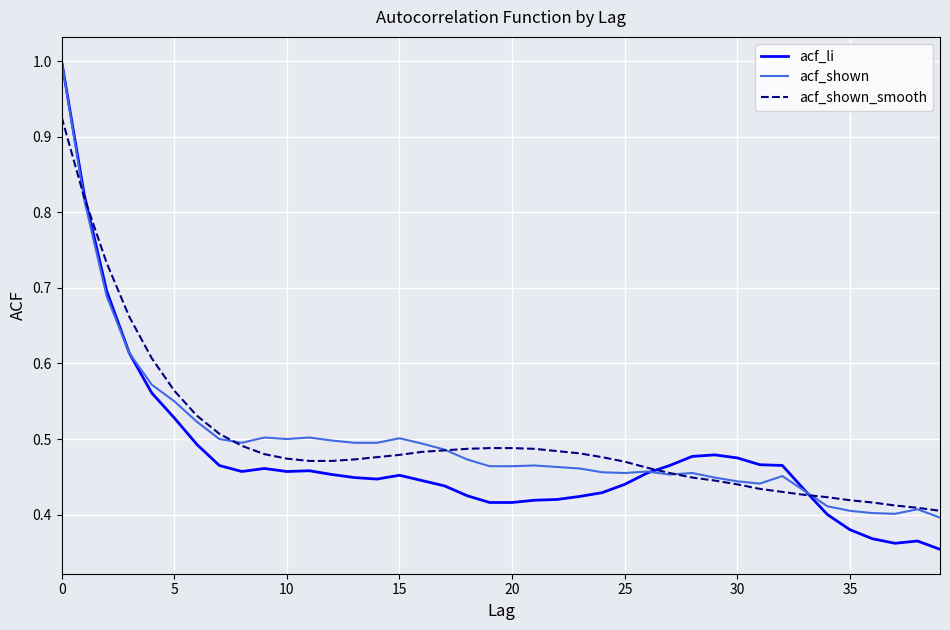

What is the highest value of the acf_li series?

1.0